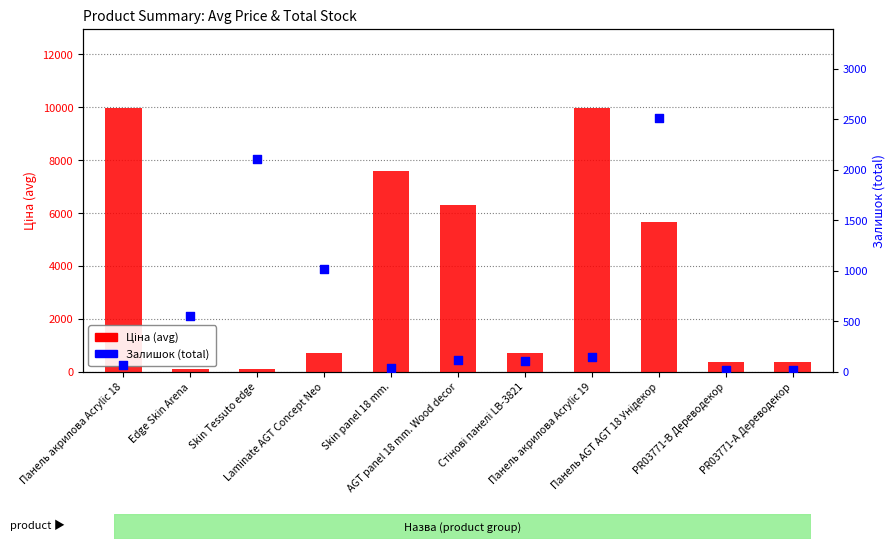

Which series contains the highest Y value?

Ціна (avg)